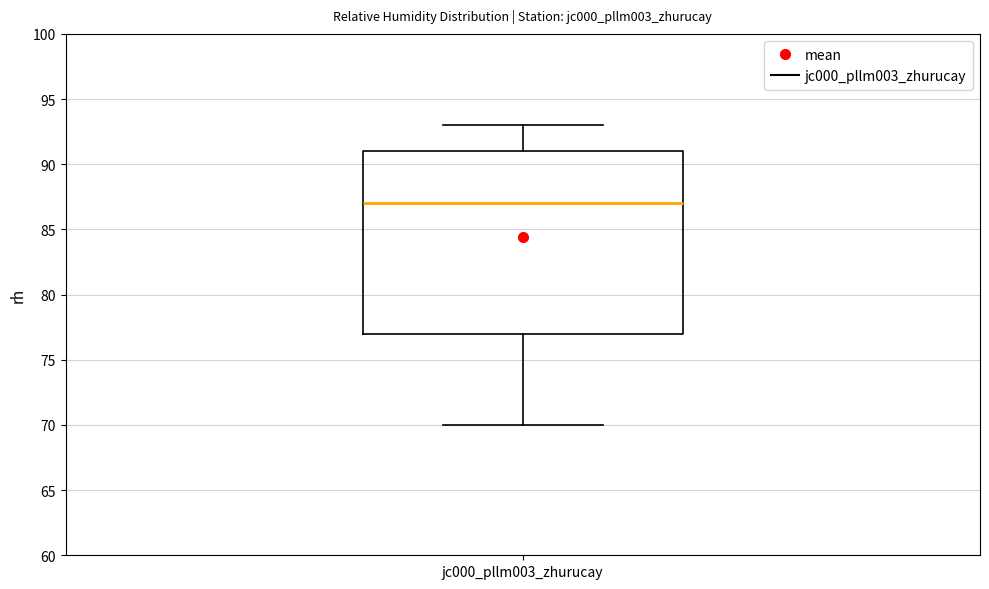

Transcribe this box plot: give where the median line is, the range the box spans, and where the two whiskers end, as read against the y-axis. The values are not printed on the chart, so give them approximately, as read against the axis.

median 87, box 77 to 91, whiskers 70 to 93